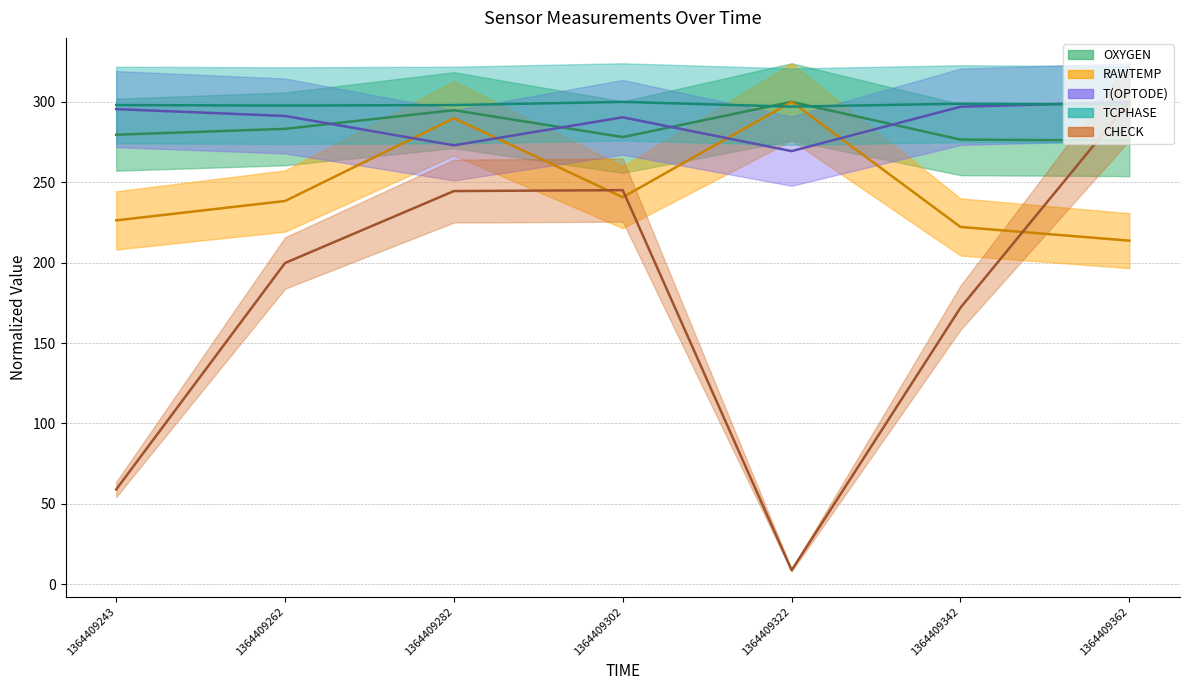

In T(OPTODE), how many points are lower than both neighbors (excluding endpoints)?

2